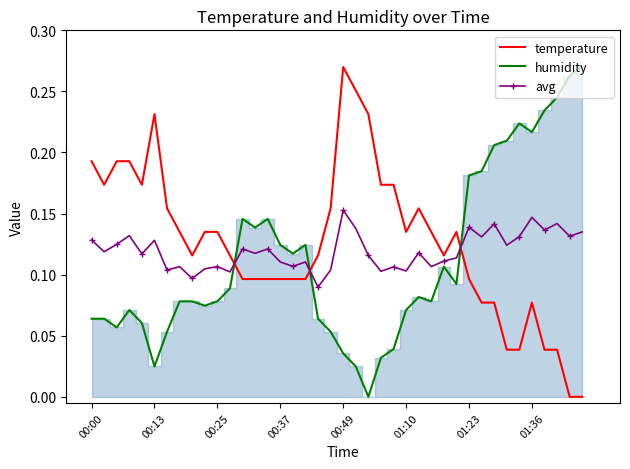

At which label does temperature reach its peak?

00:49